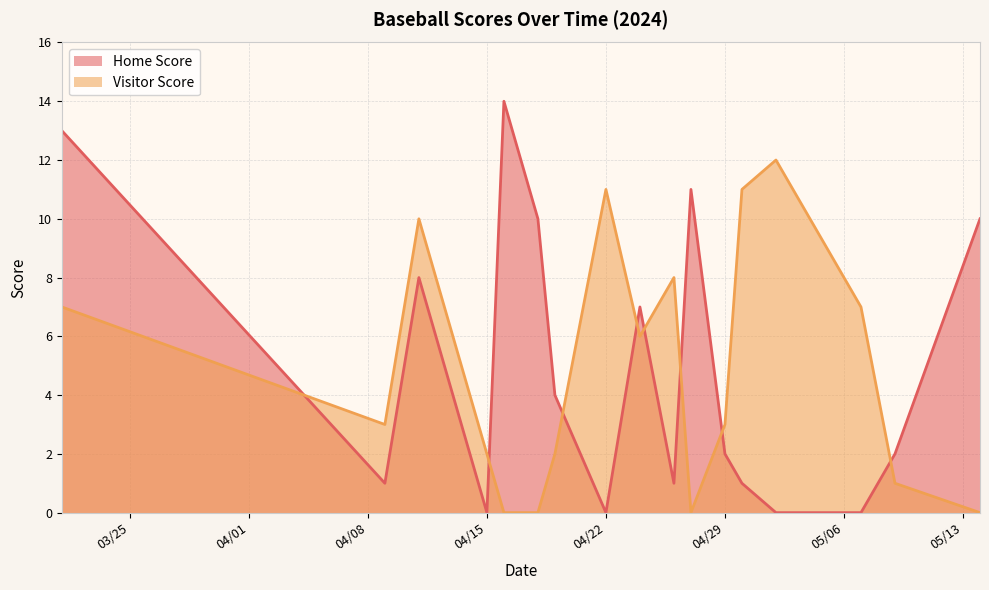

What is the maximum value shown in the chart?

14